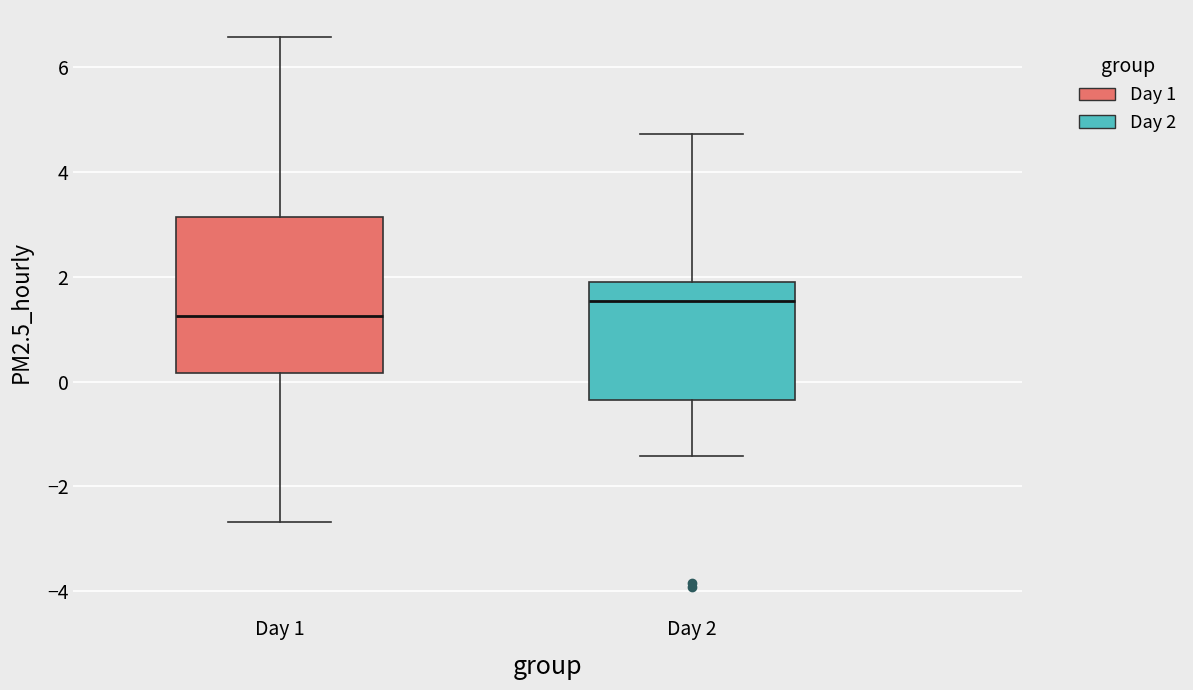

Reading left to right, transcribe this box plot: for each box, give where its median line is, the range the box spans, and where its two whiskers end, as read against the y-axis. The values are not printed on the chart, so give them approximately, as read against the axis.

Day 1: median 1.2, box 0.2 to 3.2, whiskers -2.6 to 6.6
Day 2: median 1.6, box -0.4 to 1.8, whiskers -1.4 to 4.8